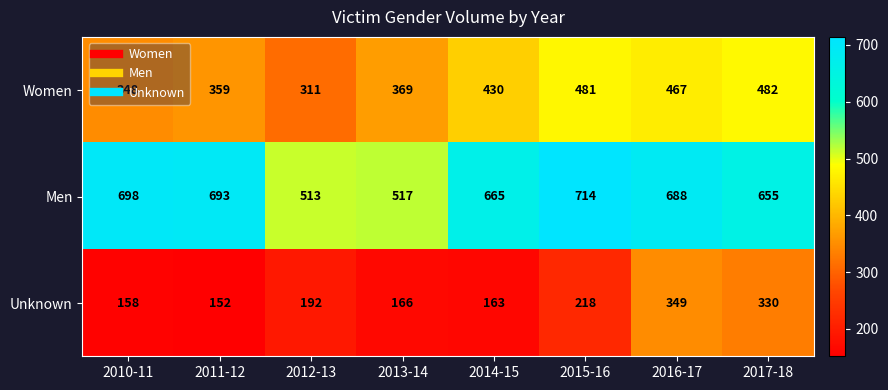

List the series in order of their overall mean, highest first.

Men, Women, Unknown